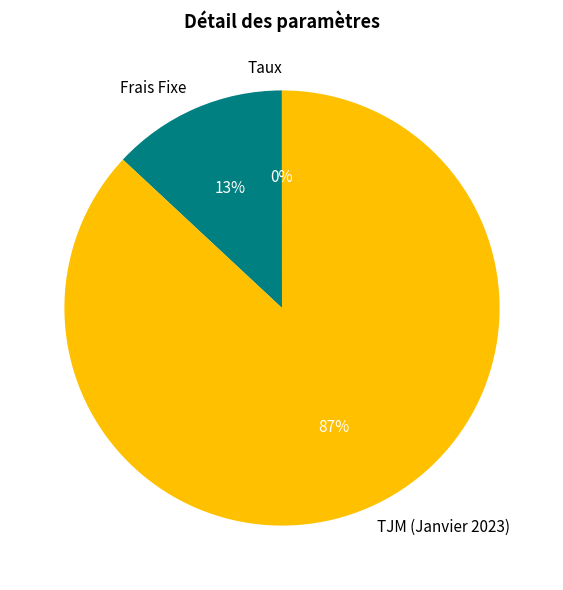

Combined, do TJM (Janvier 2023) and Frais Fixe account for over 50%?

Yes